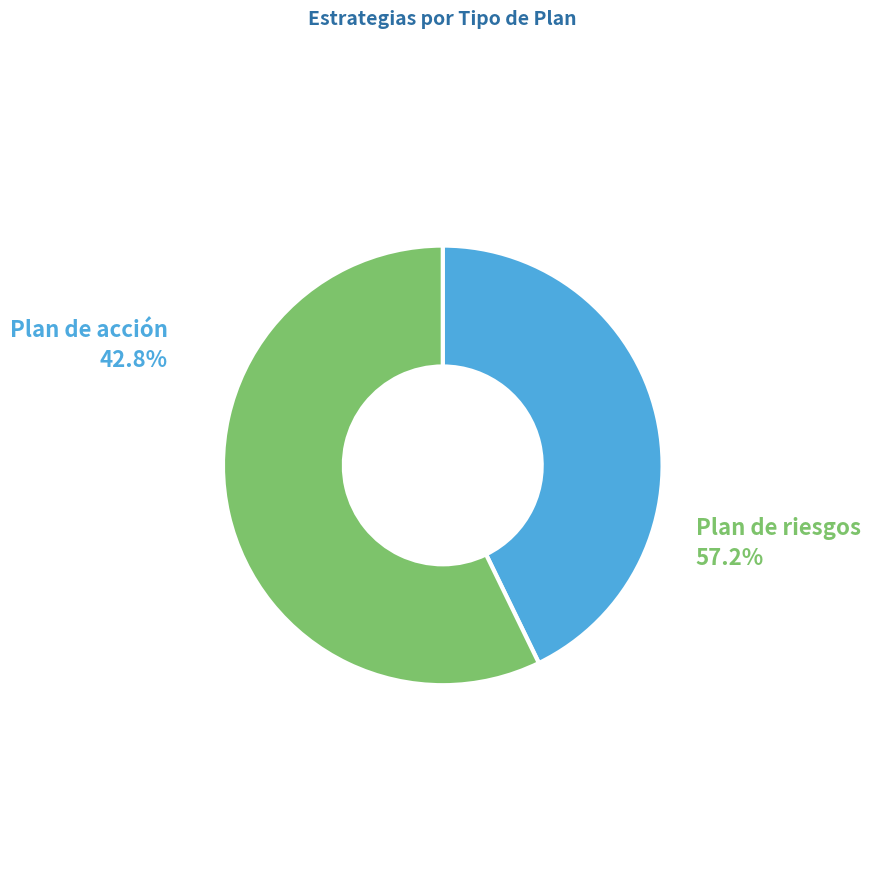

Is it true that 4 is 21% of the pie?

True